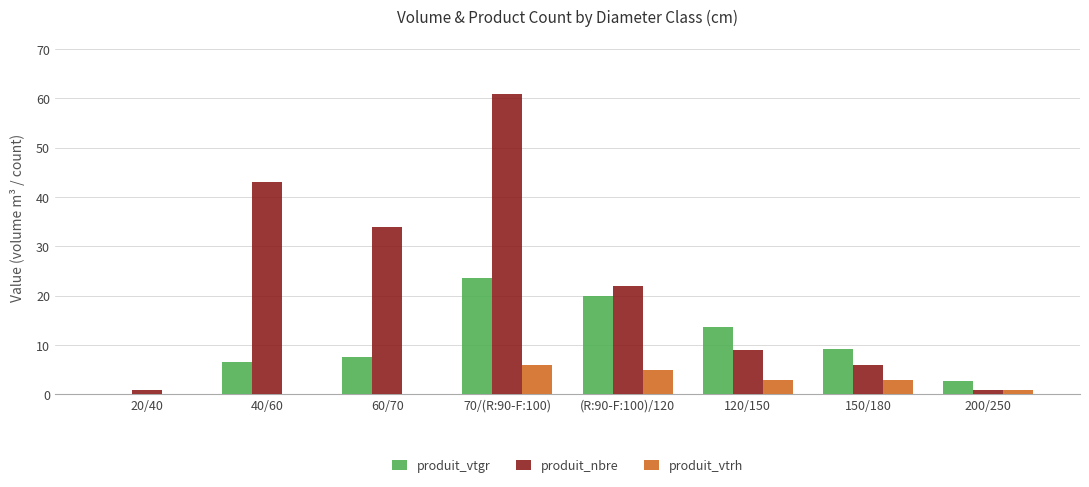

Is it true that produit_vtgr equals 2.7 at 40/60?

False